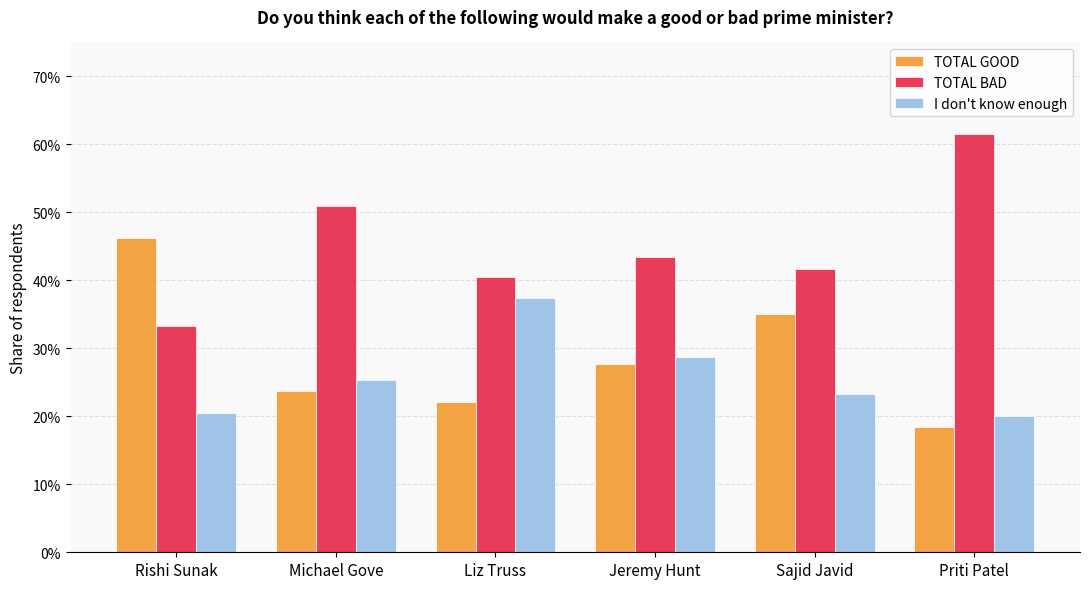

Does the chart contain any negative values?

No